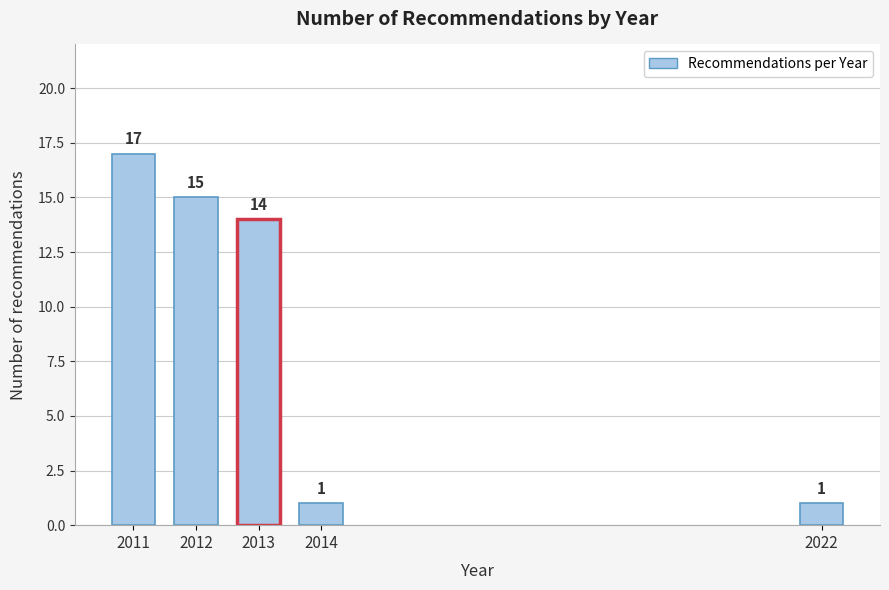

Reading left to right, extract all data points from this chart.

2011=17	2012=15	2013=14	2014=1	2022=1